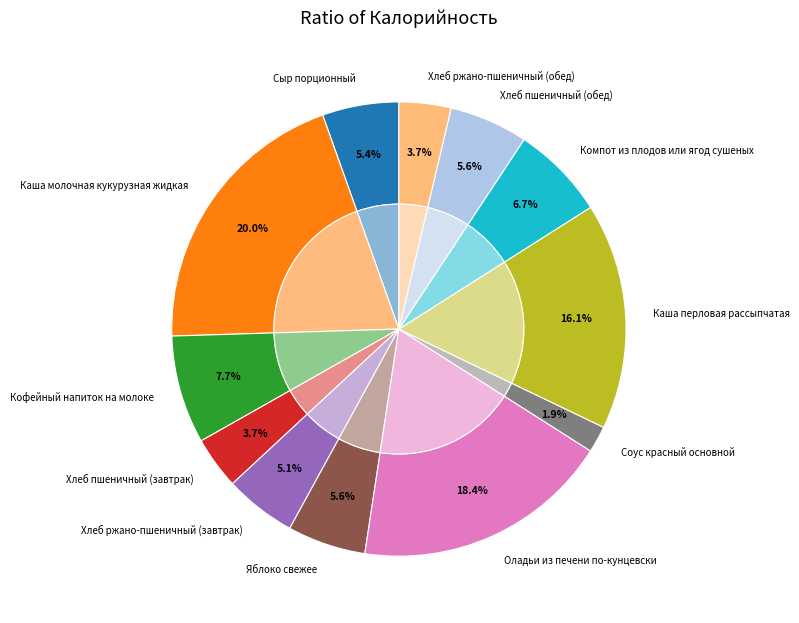

To the nearest percent, what is the difference between the largest and smallest slice percentages?

18%